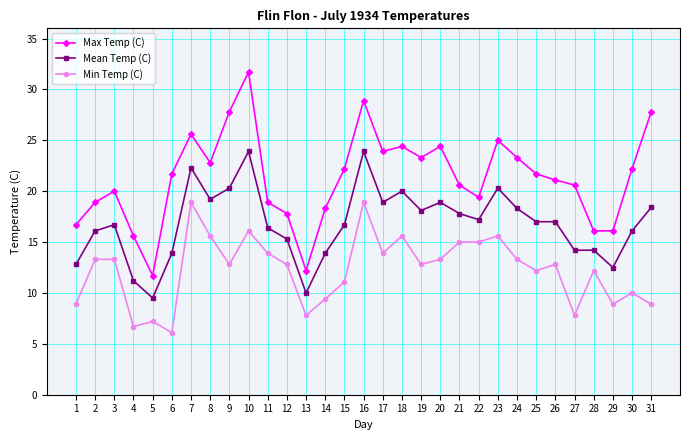

What is the value of the Max Temp (C) point at the 29th from the left?

16.1